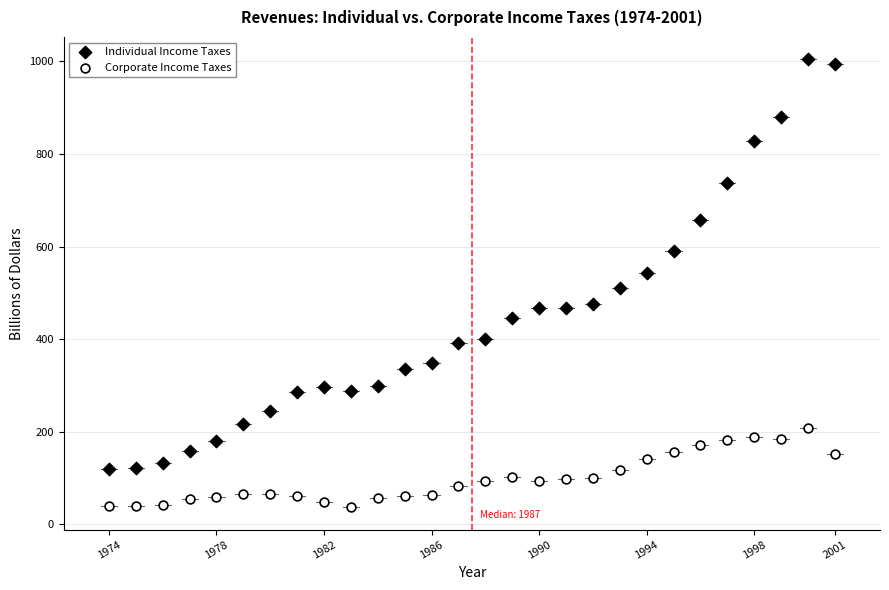

Which series reaches the maximum Y coordinate?

Individual Income Taxes